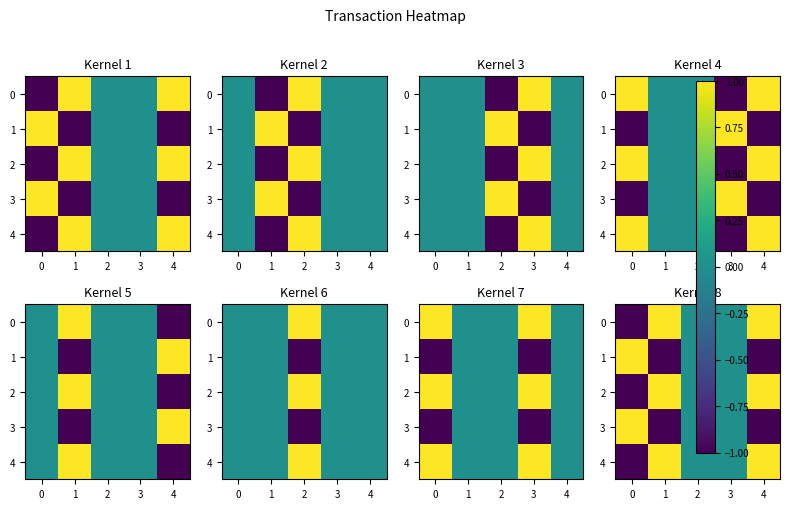

Is it true that 4 equals -1 at 0?

False